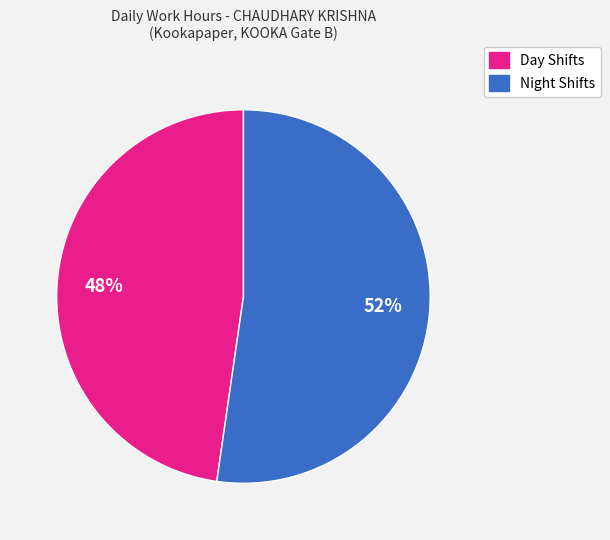

To the nearest percent, what is the average slice percentage?

50%